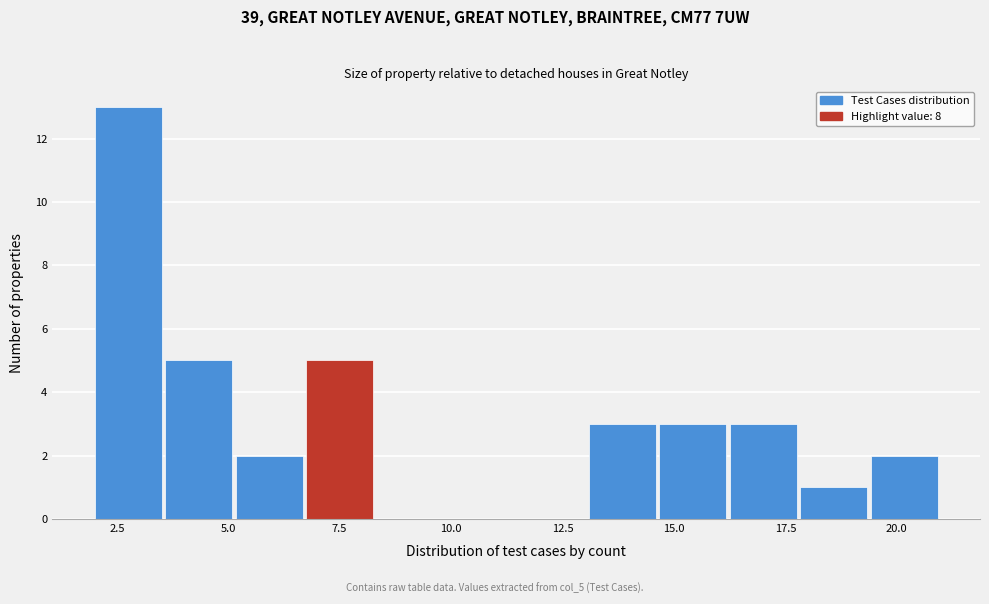

Read against the x-axis, roughly where is the centre of the tallest bar?

3.0